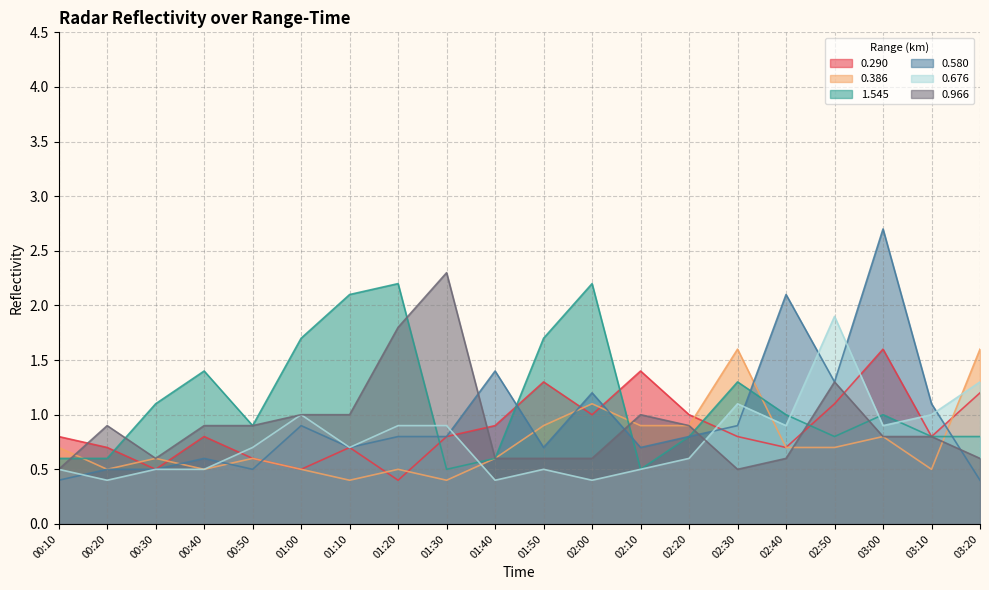

True or false: 0.386 has more than 1 points higher than both neighbors.

True